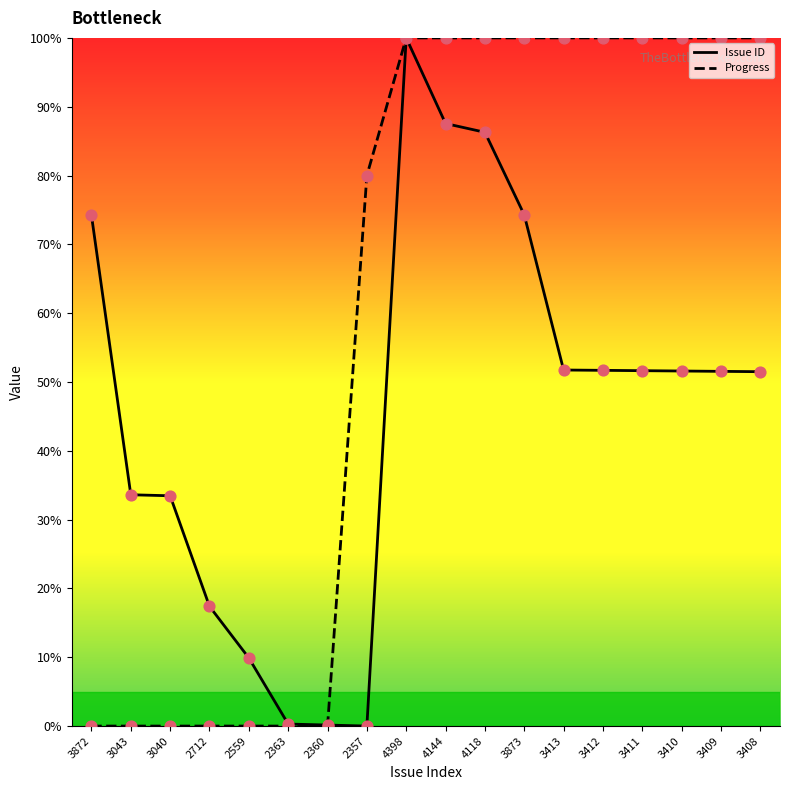

Which series contains the lowest Y value?

Issue ID line